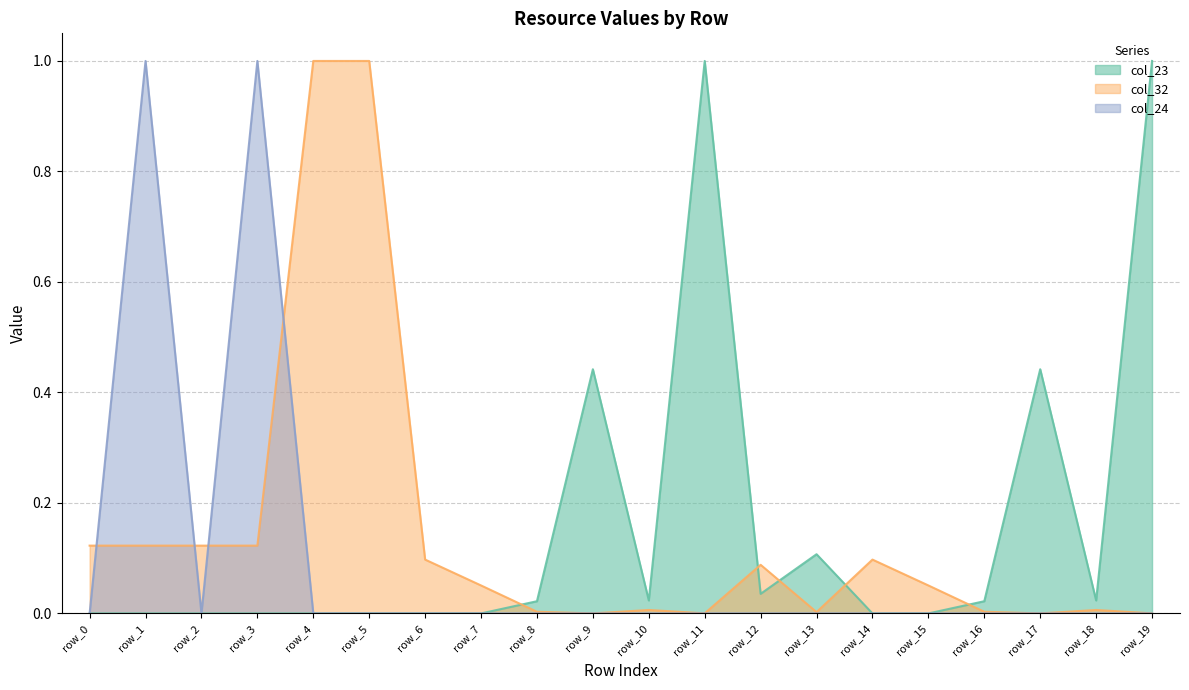

What is the difference between the maximum and minimum values in the col_32 series?

1.0